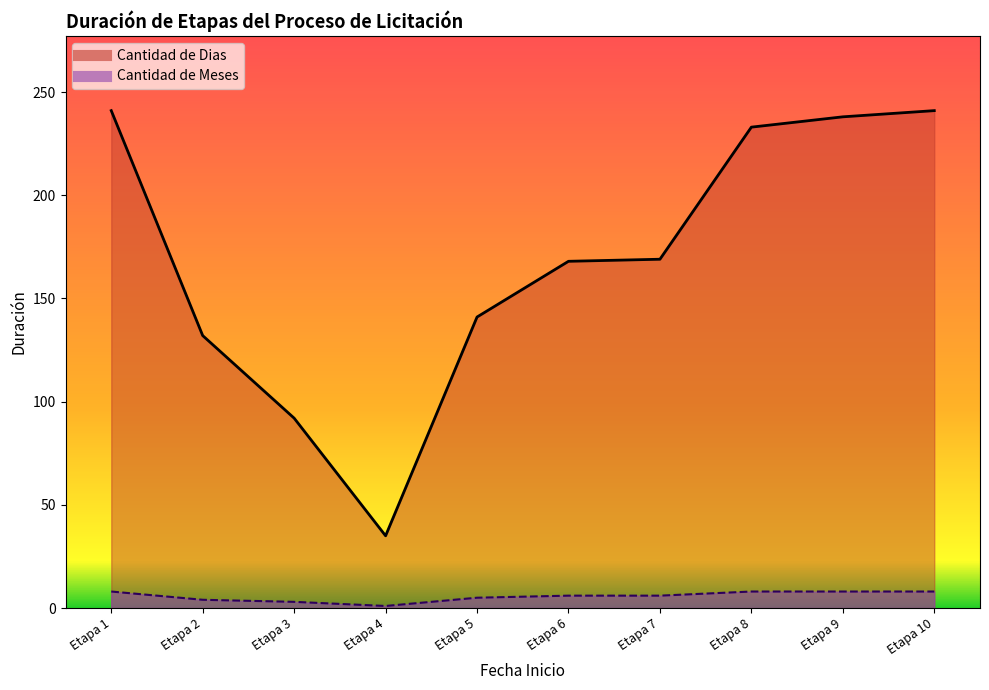

What is the value of the Cantidad de Dias point at the 10th from the left?

241